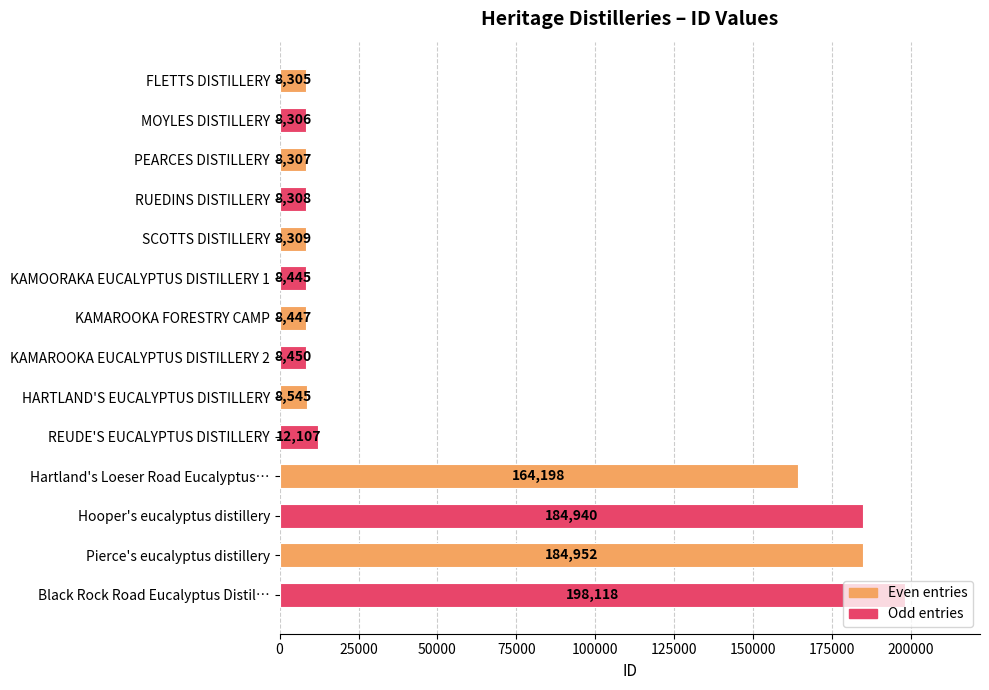

Rank the categories by value from lowest to highest.

FLETTS DISTILLERY, MOYLES DISTILLERY, PEARCES DISTILLERY, RUEDINS DISTILLERY, SCOTTS DISTILLERY, KAMOORAKA EUCALYPTUS DISTILLERY 1, KAMAROOKA FORESTRY CAMP, KAMAROOKA EUCALYPTUS DISTILLERY 2, HARTLAND'S EUCALYPTUS DISTILLERY, REUDE'S EUCALYPTUS DISTILLERY, Hartland's Loeser Road Eucalyptus…, Hooper's eucalyptus distillery, Pierce's eucalyptus distillery, Black Rock Road Eucalyptus Distil…